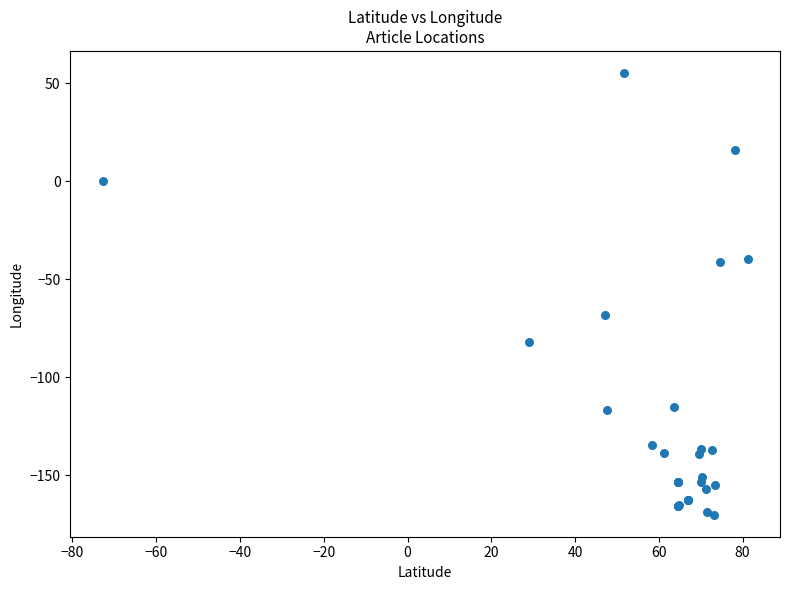

What Y value in the scatter plot is closest to -57?

-68.1